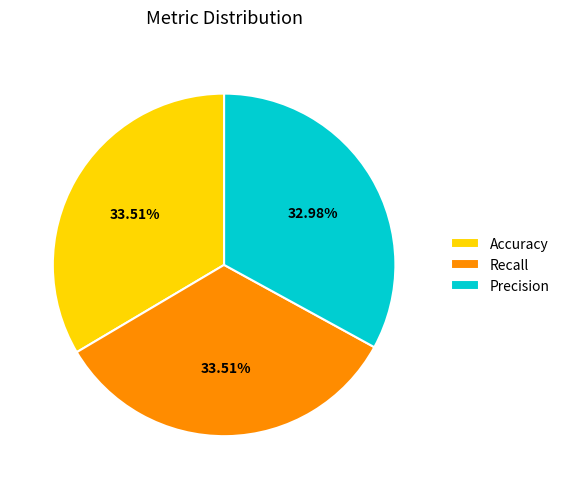

Count the number of slices in the pie.

3